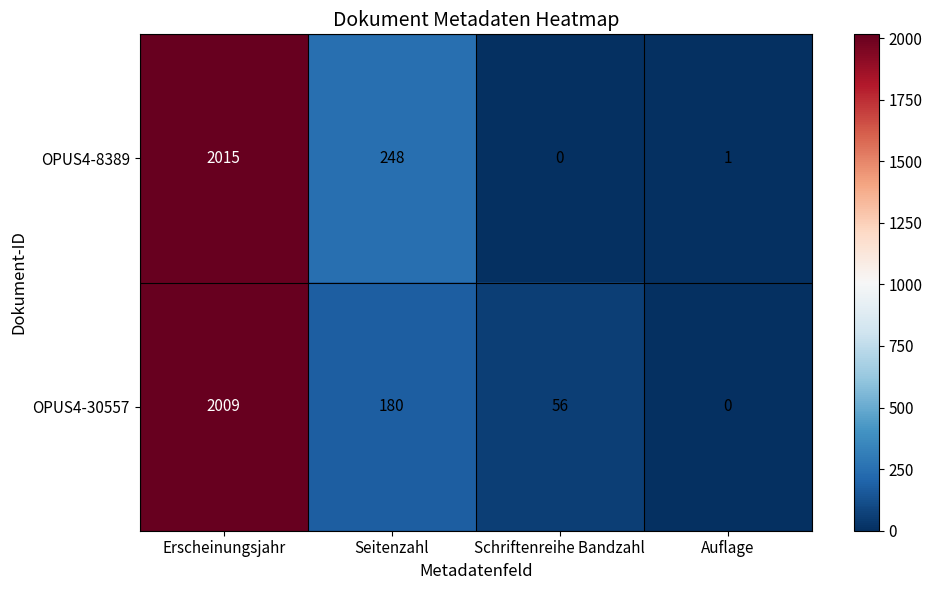

How many categories are shown in the chart?

4